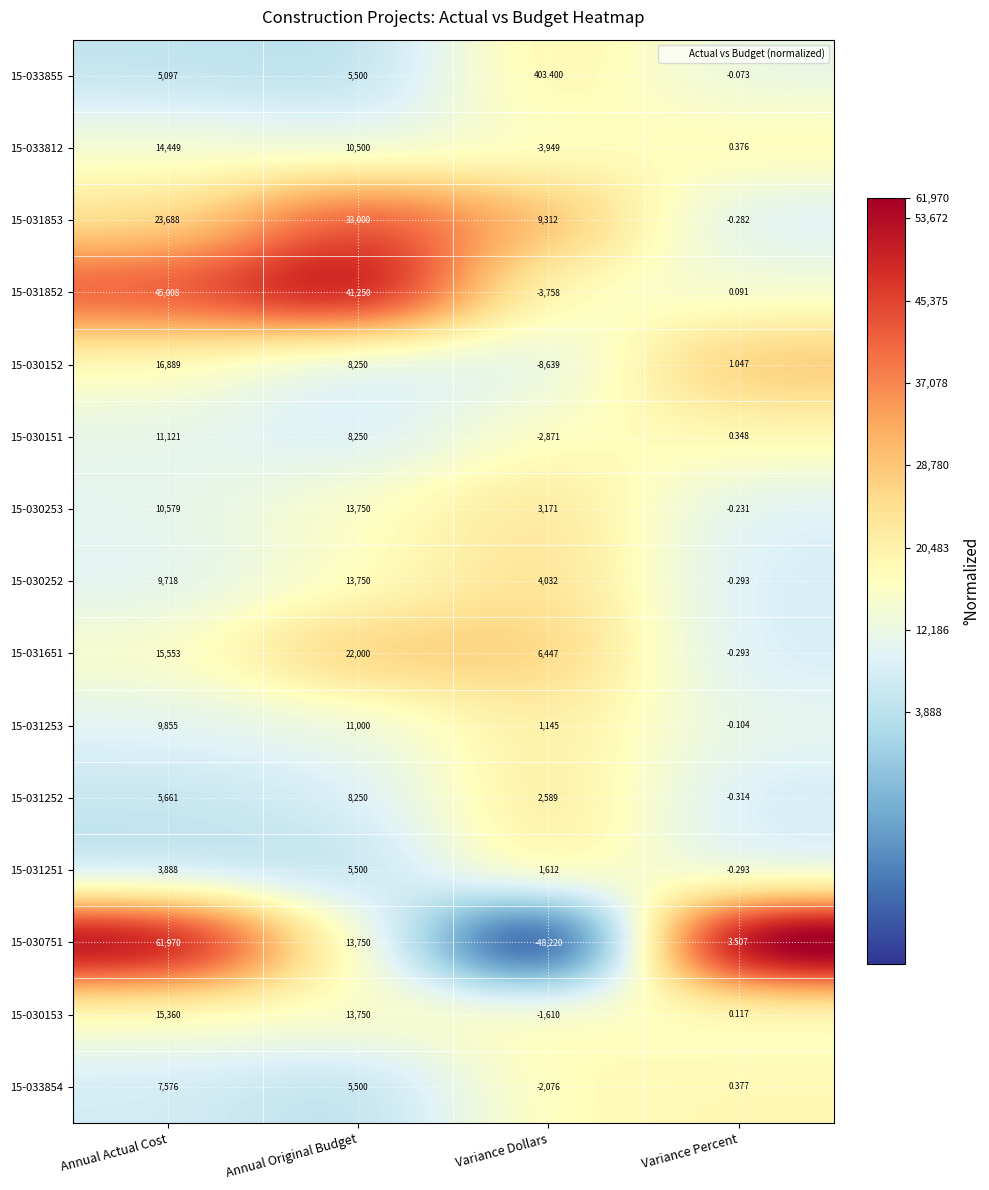

Where is 15-031853 nearest to the value 16499?

Variance Dollars